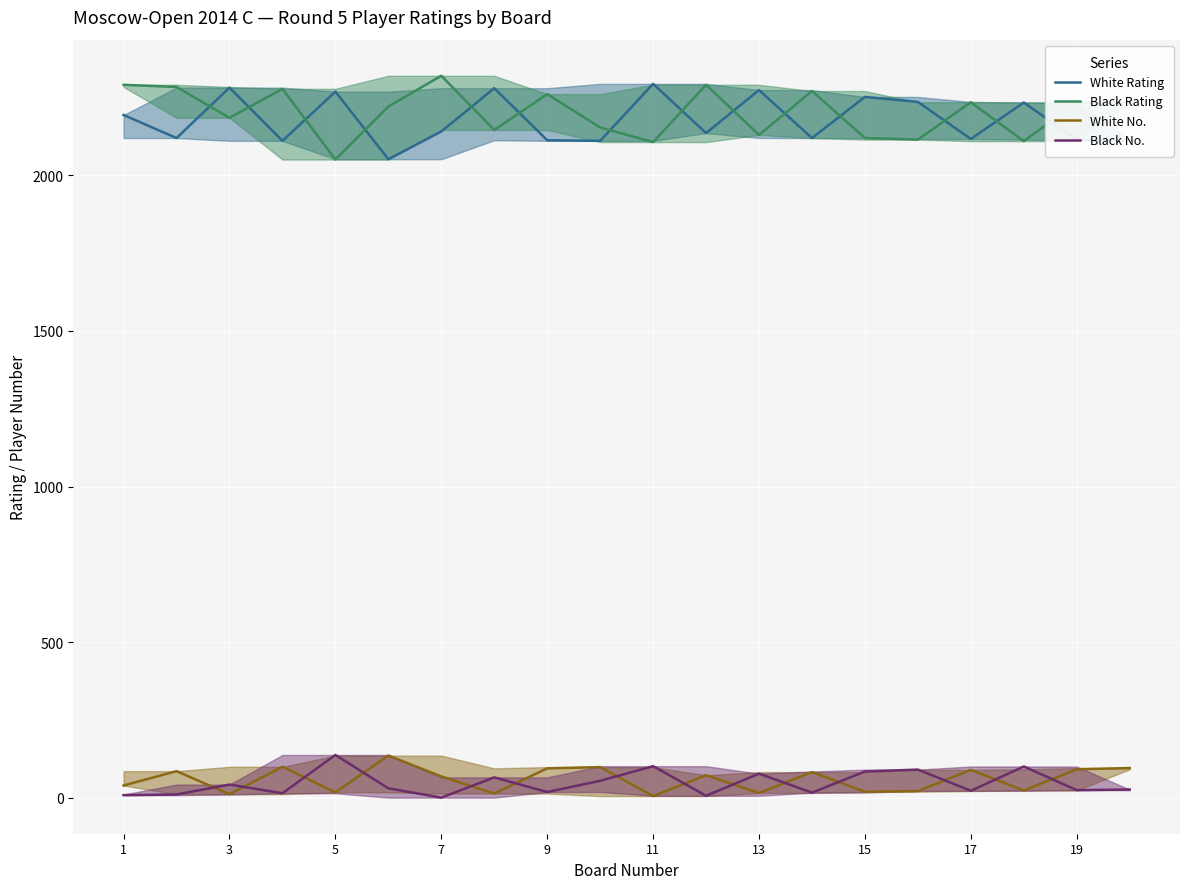

At 17, list the series in order from largest to smallest.

Black Rating, White Rating, White No., Black No.